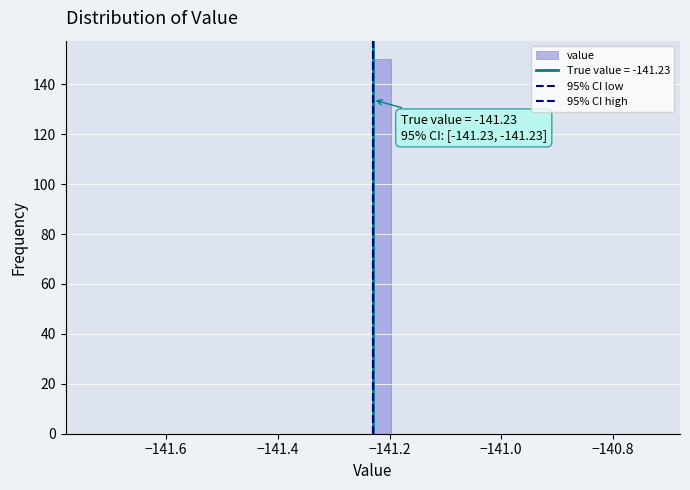

Around what value on the x-axis is the tallest bar? Give the approximate position of its centre, as read against the axis.

-141.22